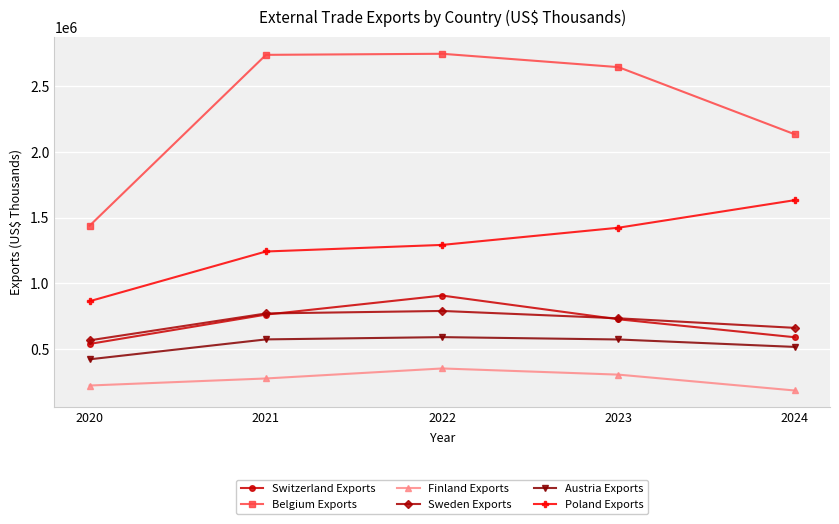

What is the spread (max minus min) of values at 2022?

2395178